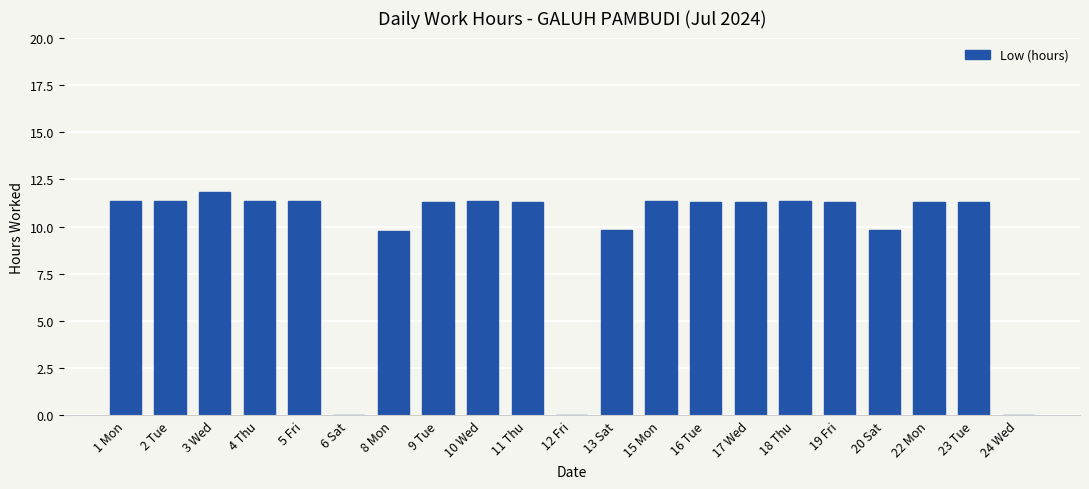

How many categories are shown in the chart?

21